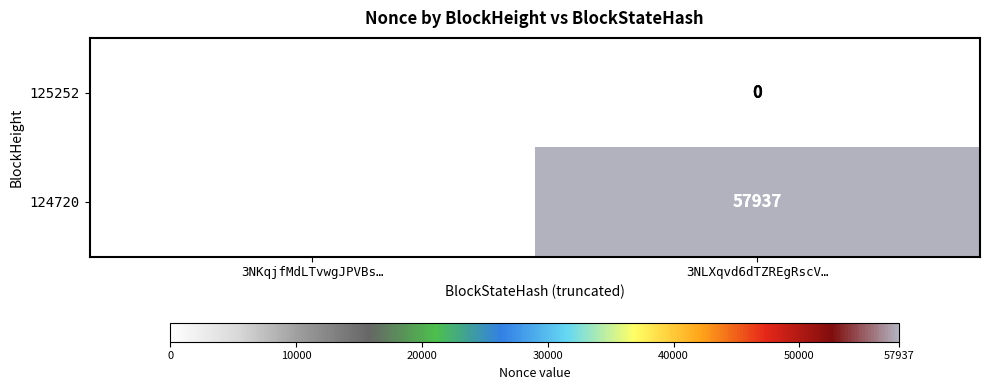

True or false: 124720 has a value of 57937 at 3NLXqvd6dTZREgRscV….

True